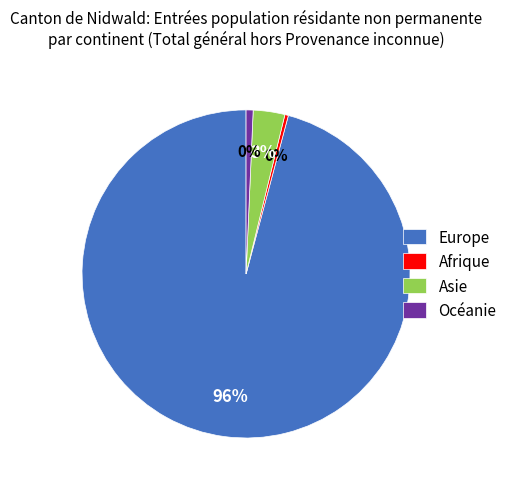

Is there any slice that represents more than half of the pie?

Yes